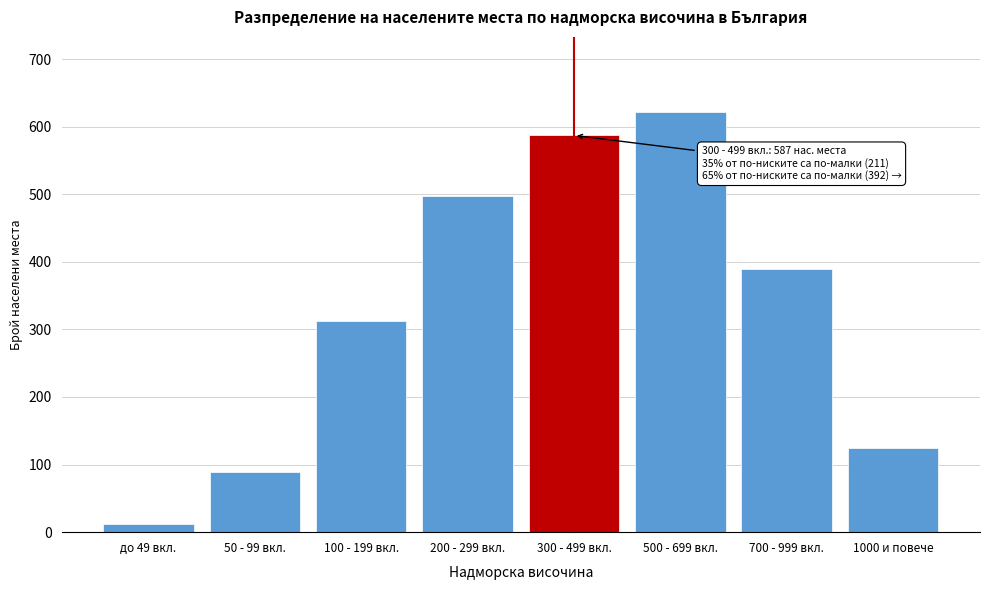

Reading left to right, transcribe all the data shown in this chart.

12	89	312	498	587	621	389	124